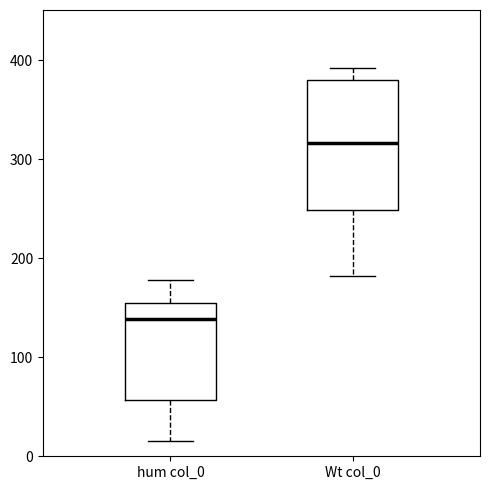

Reading left to right, transcribe this box plot: for each box, give where its median line is, the range the box spans, and where its two whiskers end, as read against the y-axis. The values are not printed on the chart, so give them approximately, as read against the axis.

hum col_0: median 140, box 60 to 150, whiskers 20 to 180
Wt col_0: median 320, box 250 to 380, whiskers 180 to 390